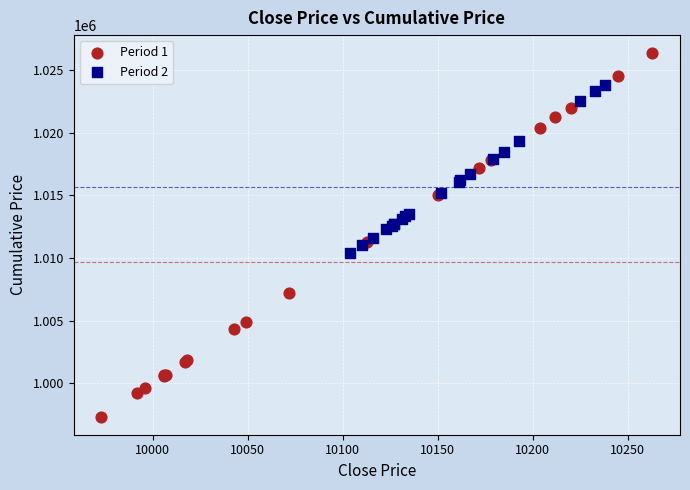

What are all the series names shown in the legend?

Period 1, Period 2